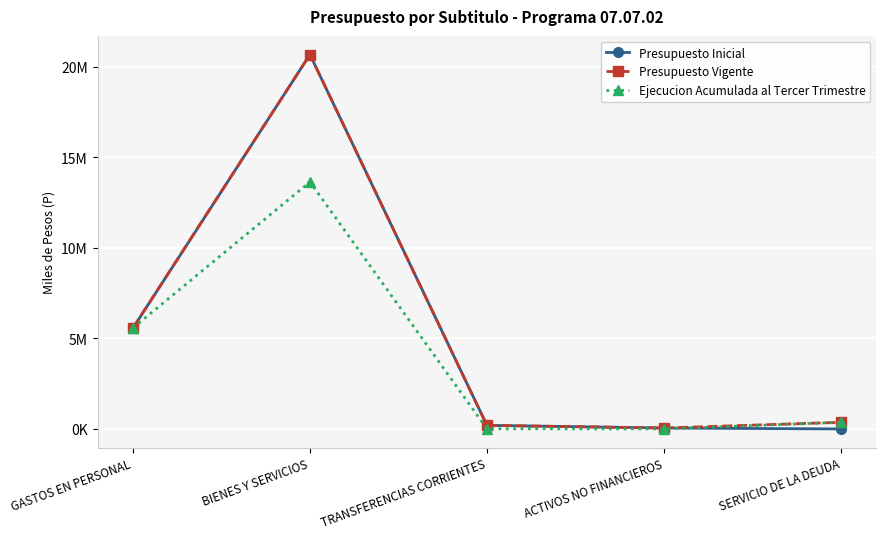

Reading left to right, transcribe all the data shown in this chart.

Presupuesto Inicial: 5565011	20659445	198811	53560	0
Presupuesto Vigente: 5576585	20659445	198811	53560	367277
Ejecucion Acumulada al Tercer Trimestre: 5575401	13632354	11293	3316	367277